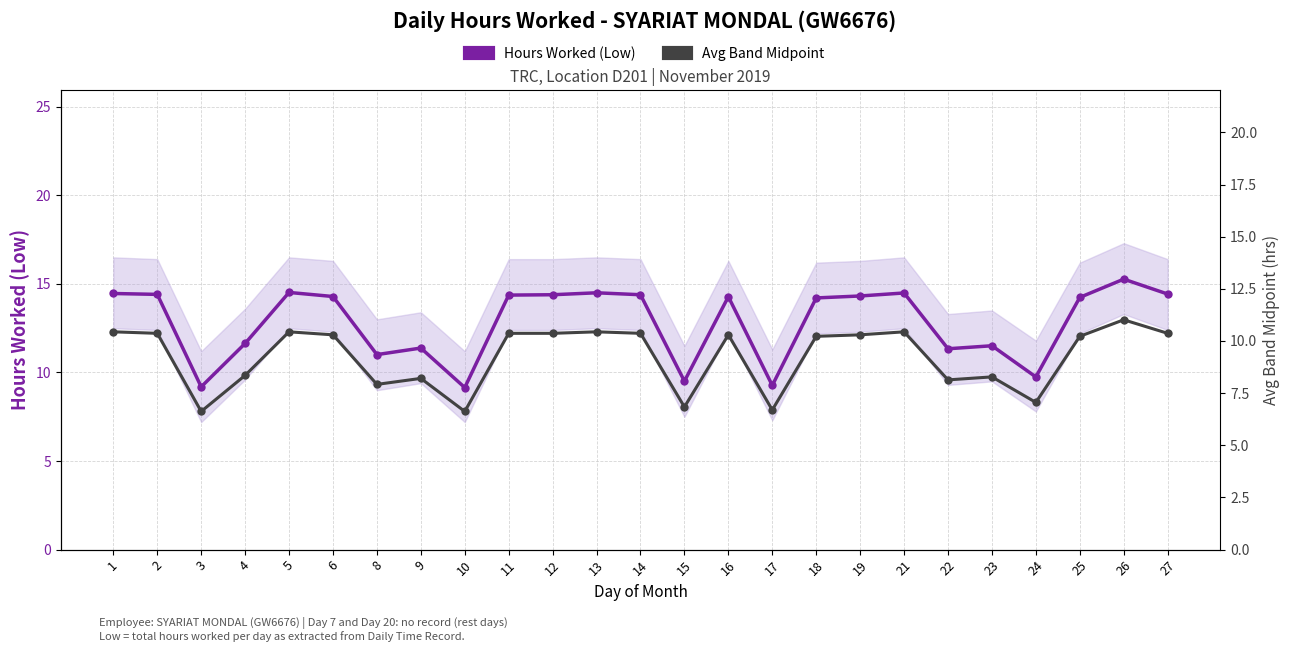

Where is Avg Band Midpoint nearest to the value 8?

8